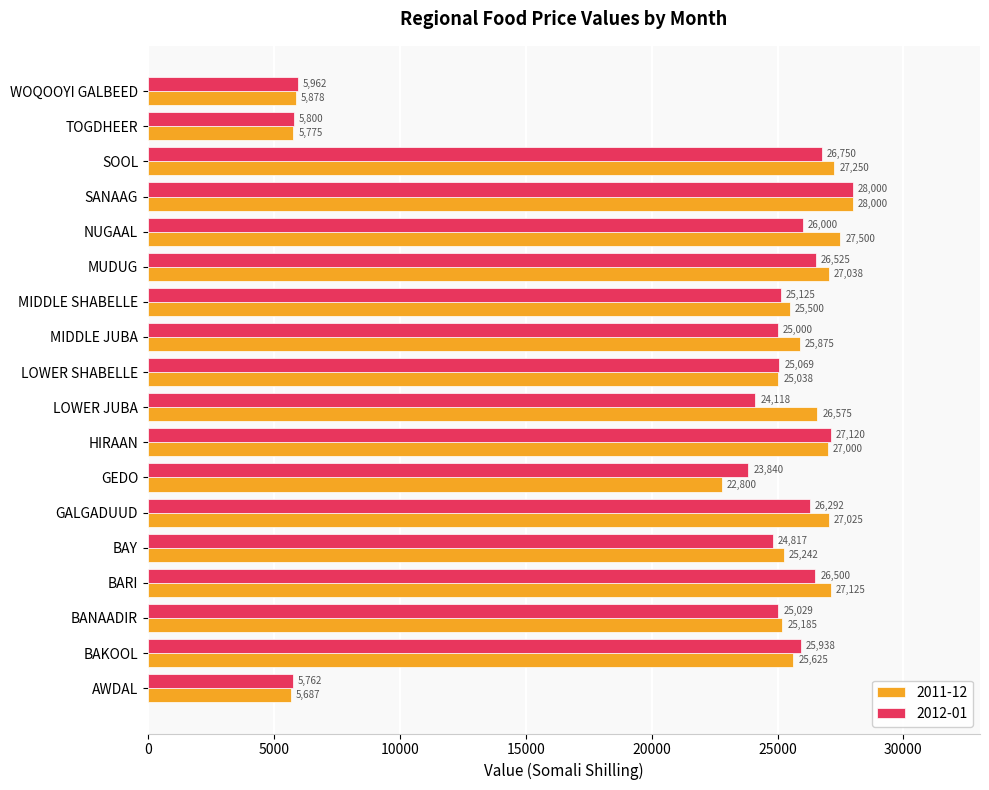

Which series has the largest range (max minus min)?

2011-12